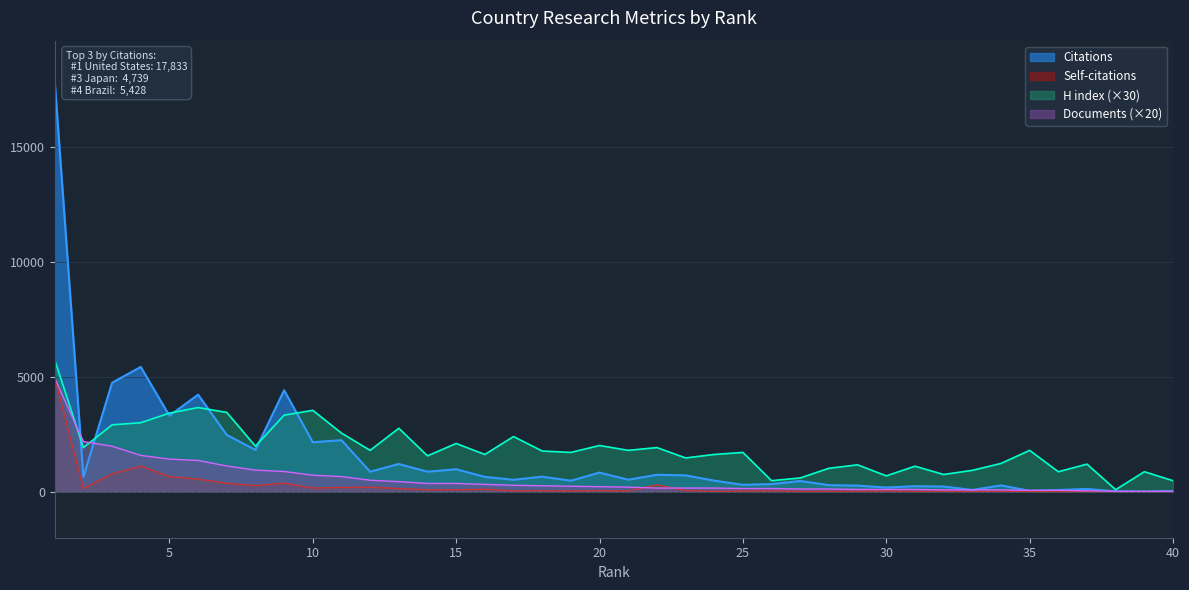

At 7, list the series in order from largest to smallest.

H index, Citations, Documents, Self-citations